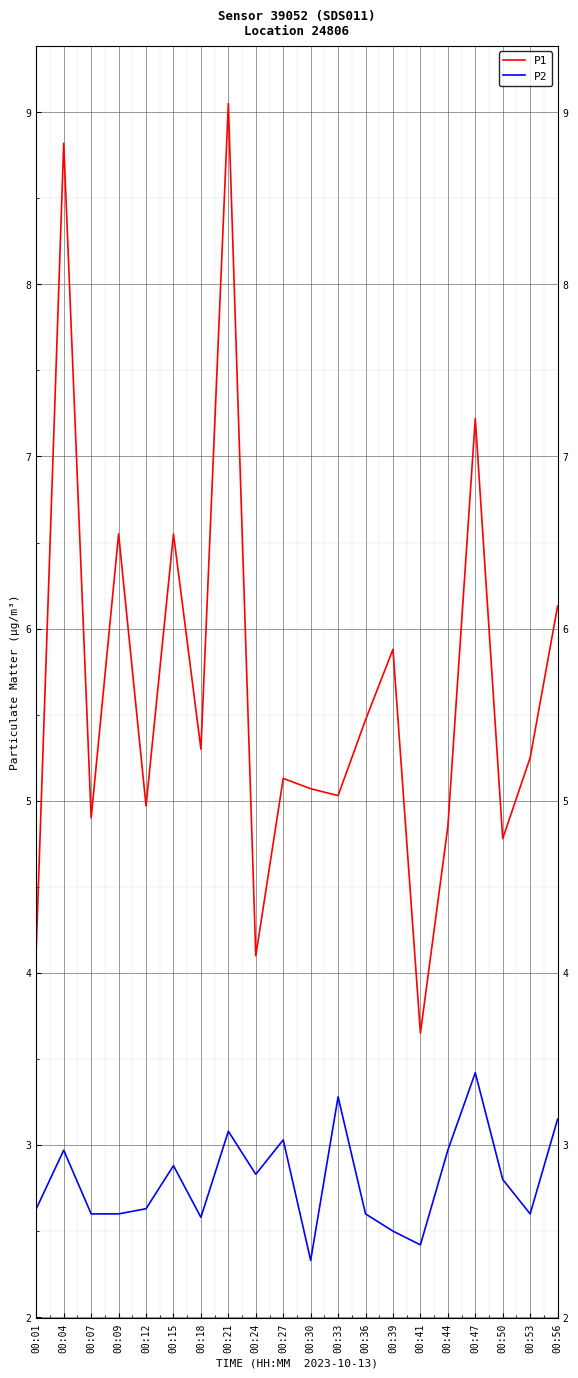

Rank the series by their average value, from lowest to highest.

P2, P1